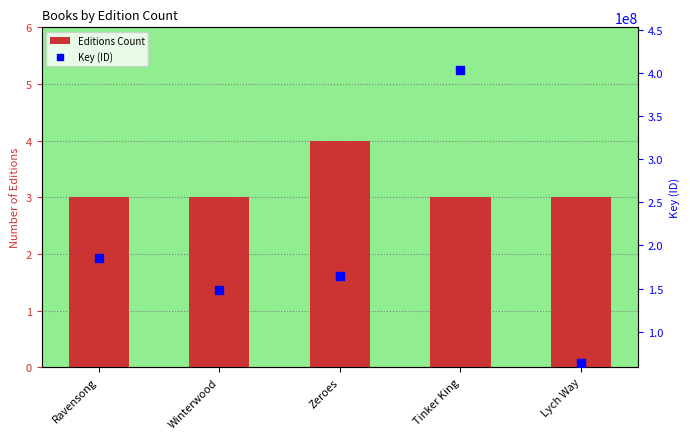

At how many categories does at least one series exceed 128296002?

4